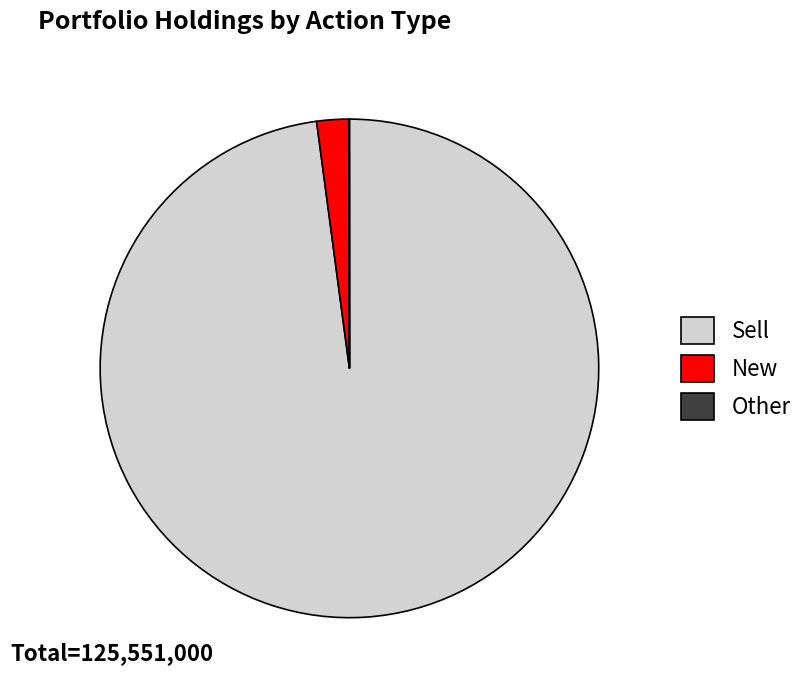

The New slice represents 2% of the pie. True or false?

True